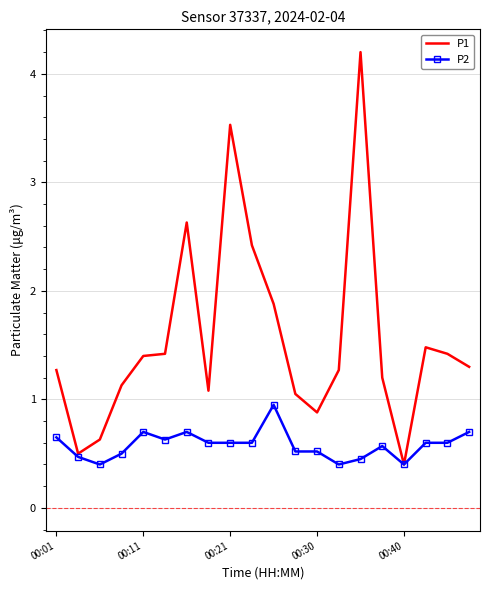

List the series in order of their peak value, lowest first.

P2, P1